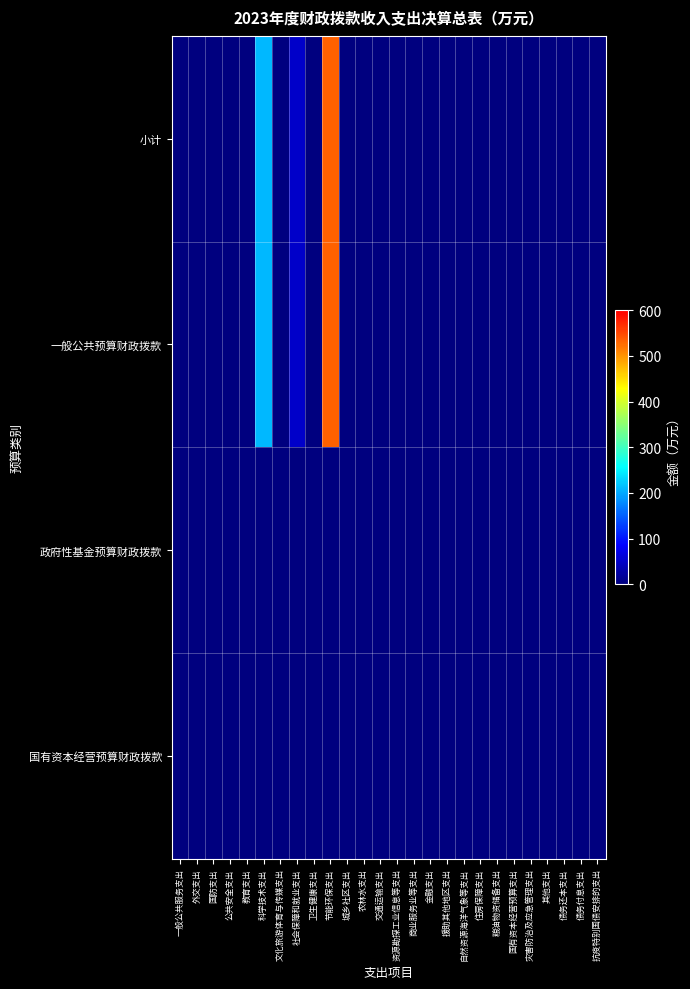

Which series has the largest range (max minus min)?

小计